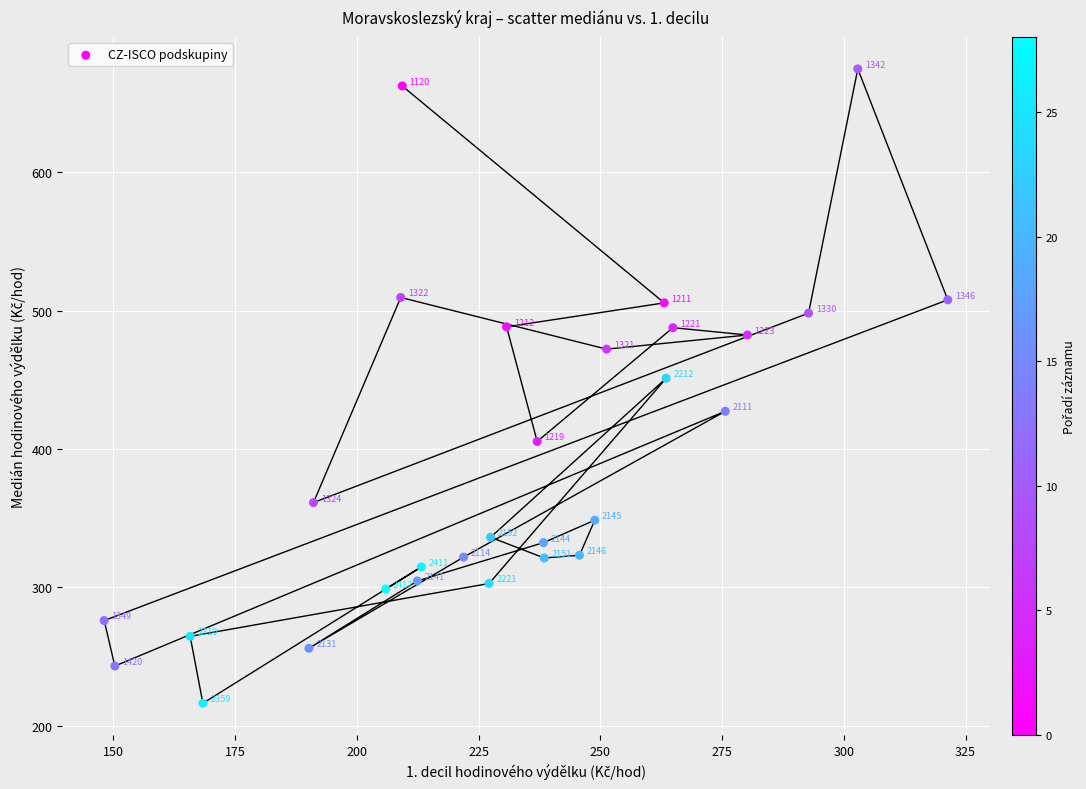

What Y value in the scatter plot is closest to 445?

451.1